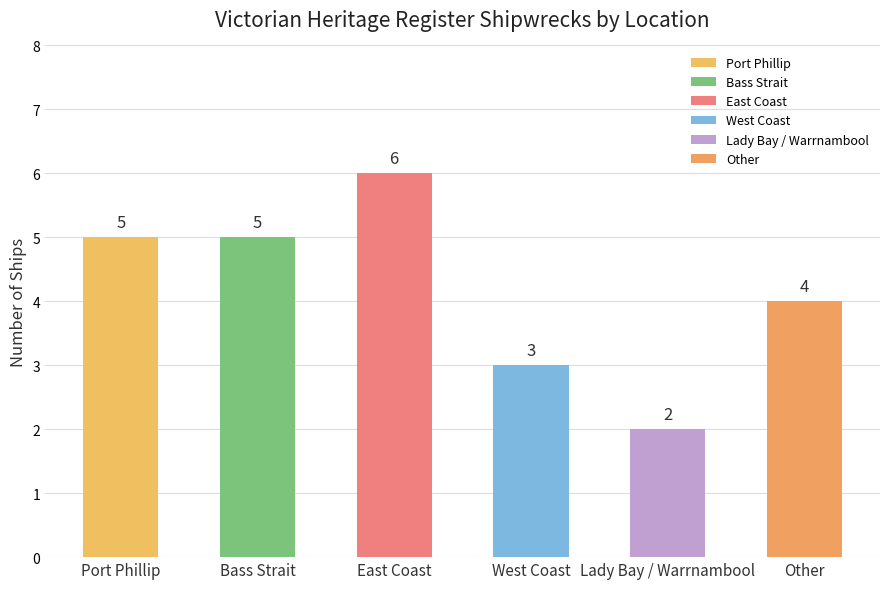

Is it true that the value at Bass Strait is 5?

True